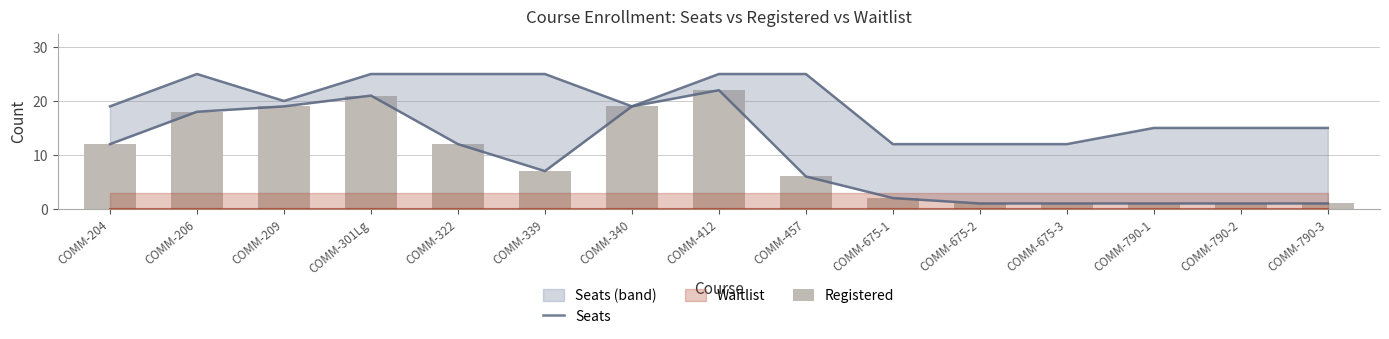

Reading left to right, transcribe all the data shown in this chart.

Seats: 19	25	20	25	25	25	19	25	25	12	12	12	15	15	15
Registered: 12	18	19	21	12	7	19	22	6	2	1	1	1	1	1